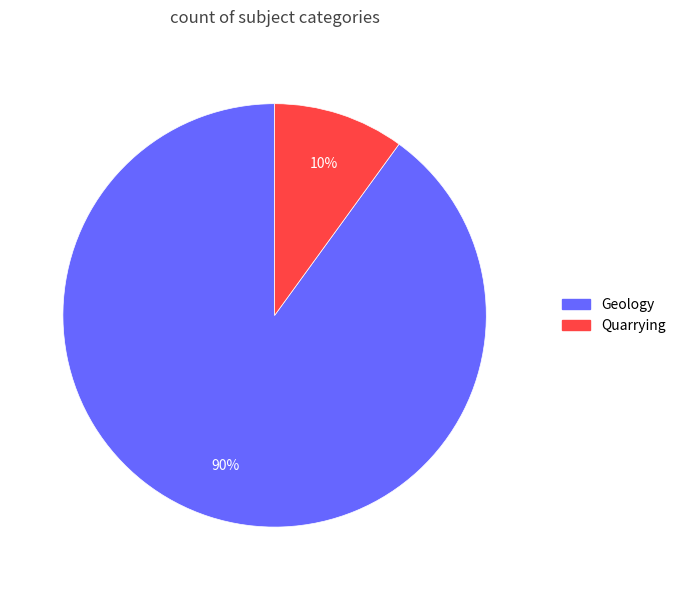

Is there any slice that represents more than half of the pie?

Yes